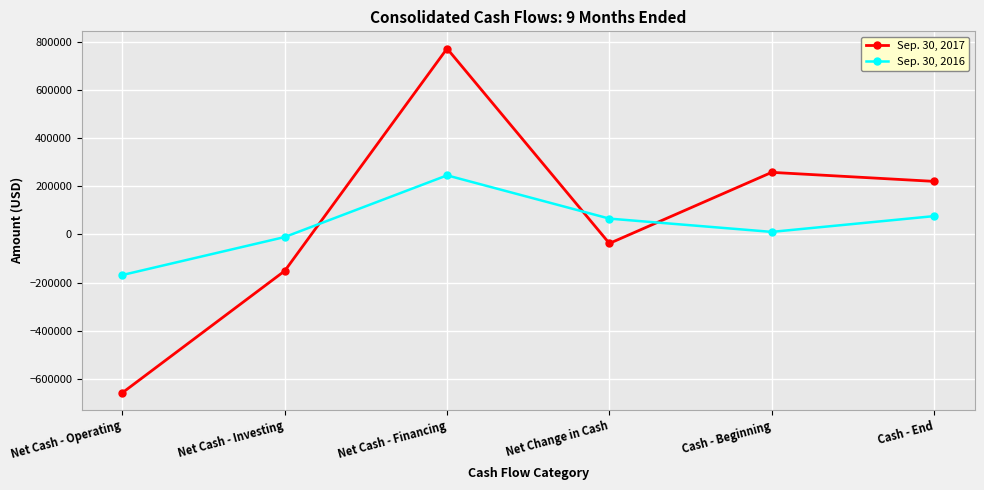

Which series changed the most between Net Cash - Financing and Cash - Beginning?

Sep. 30, 2017